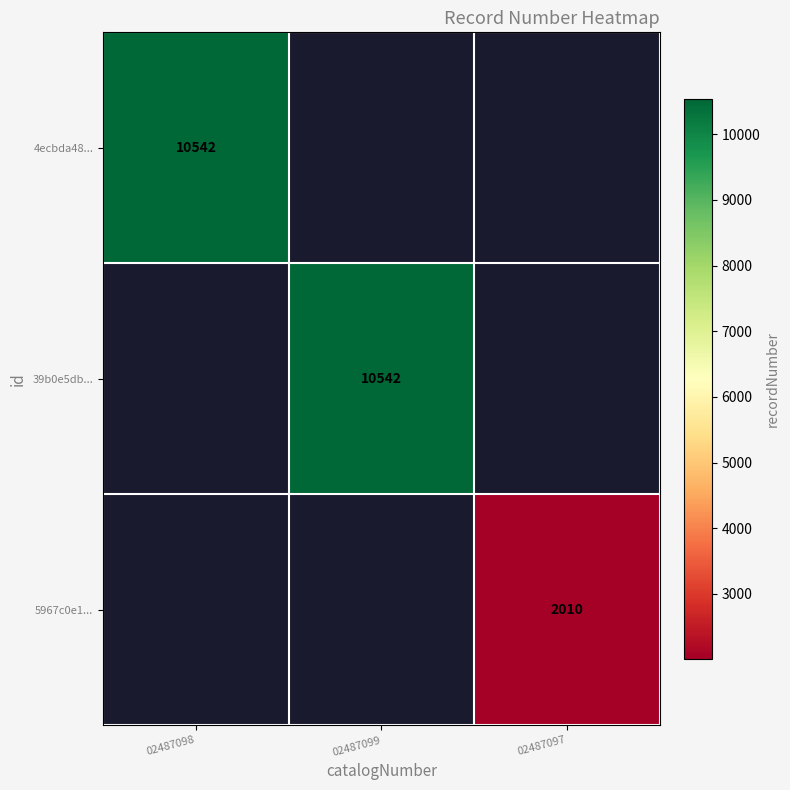

Is it true that 39b0e5db... equals 14401 at 02487099?

False